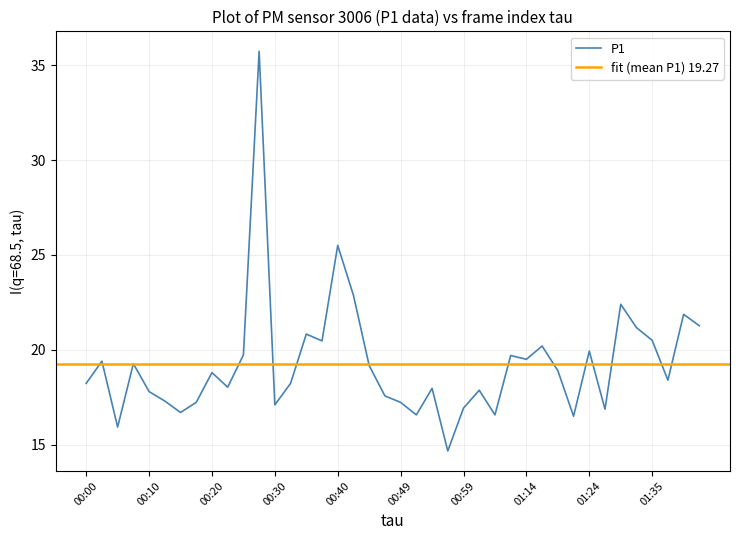

Between 01:40 and 00:08, which is larger?

01:40